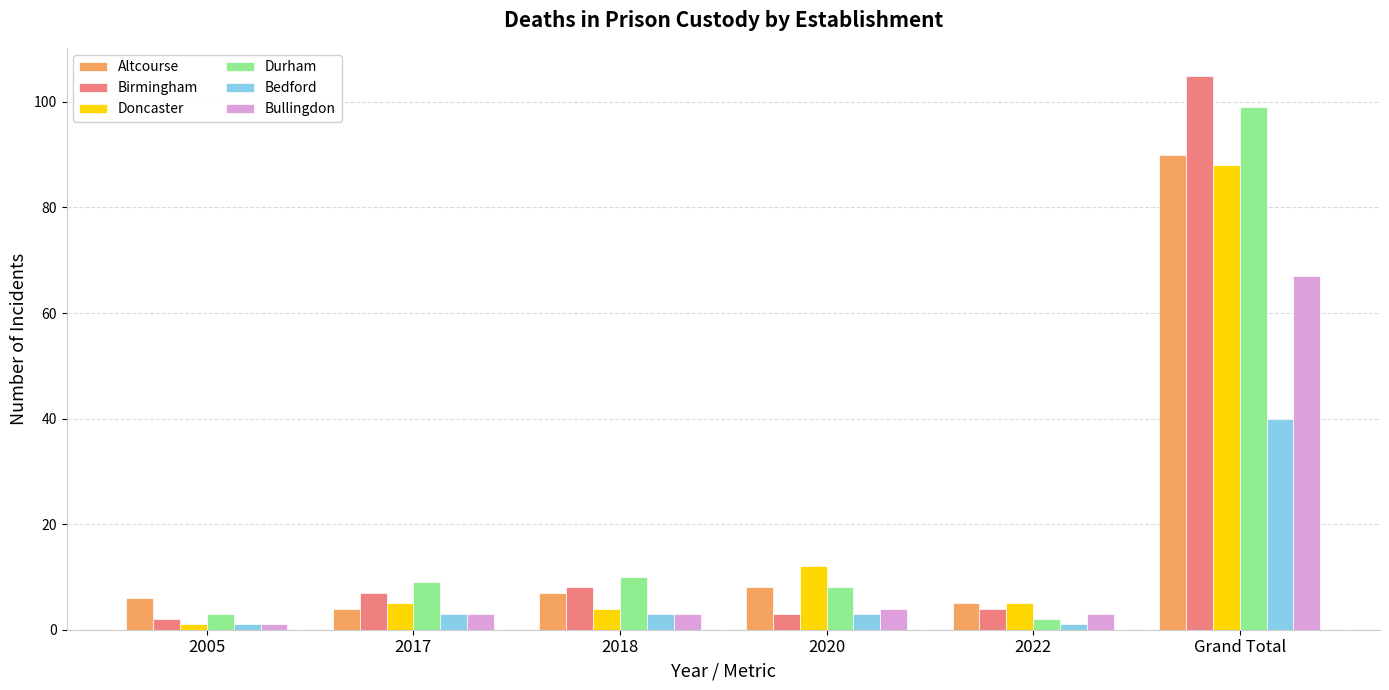

What are all the series names shown in the legend?

Altcourse, Birmingham, Doncaster, Durham, Bedford, Bullingdon